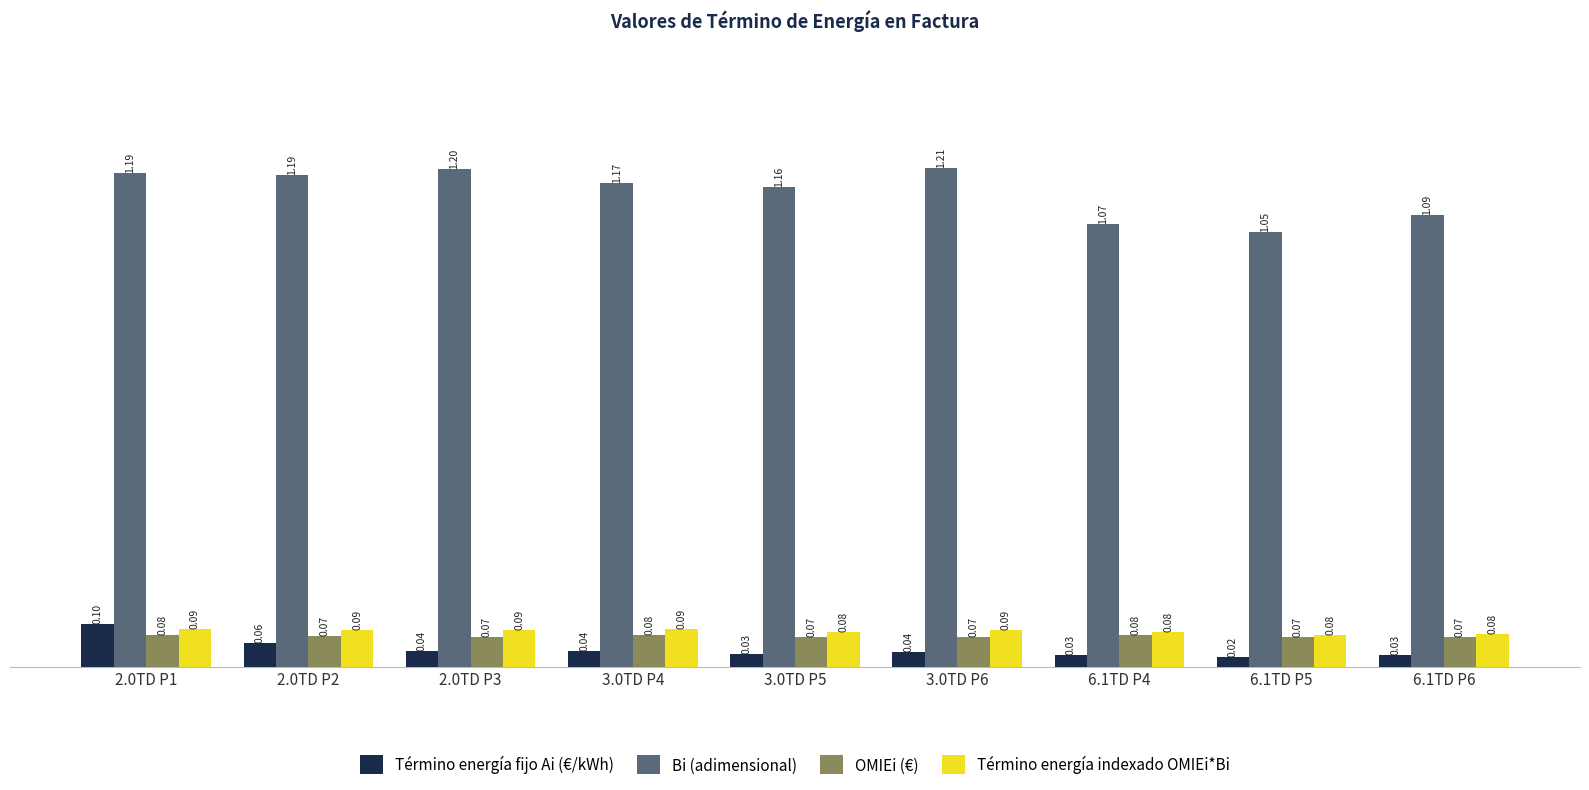

What is the sum of the Término energía indexado OMIEi*Bi values at 6.1TD P5 and 3.0TD P4?

0.2